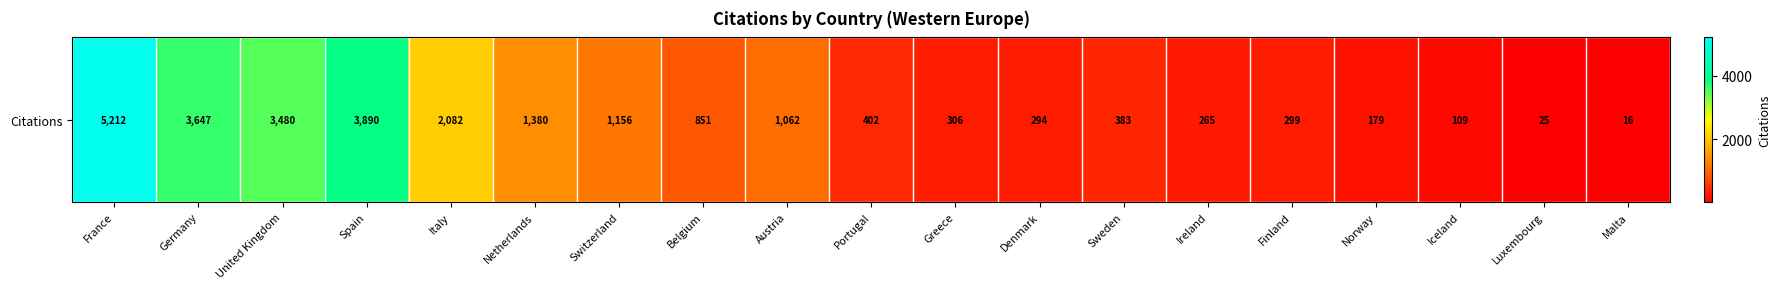

The value at Netherlands is 762. True or false?

False